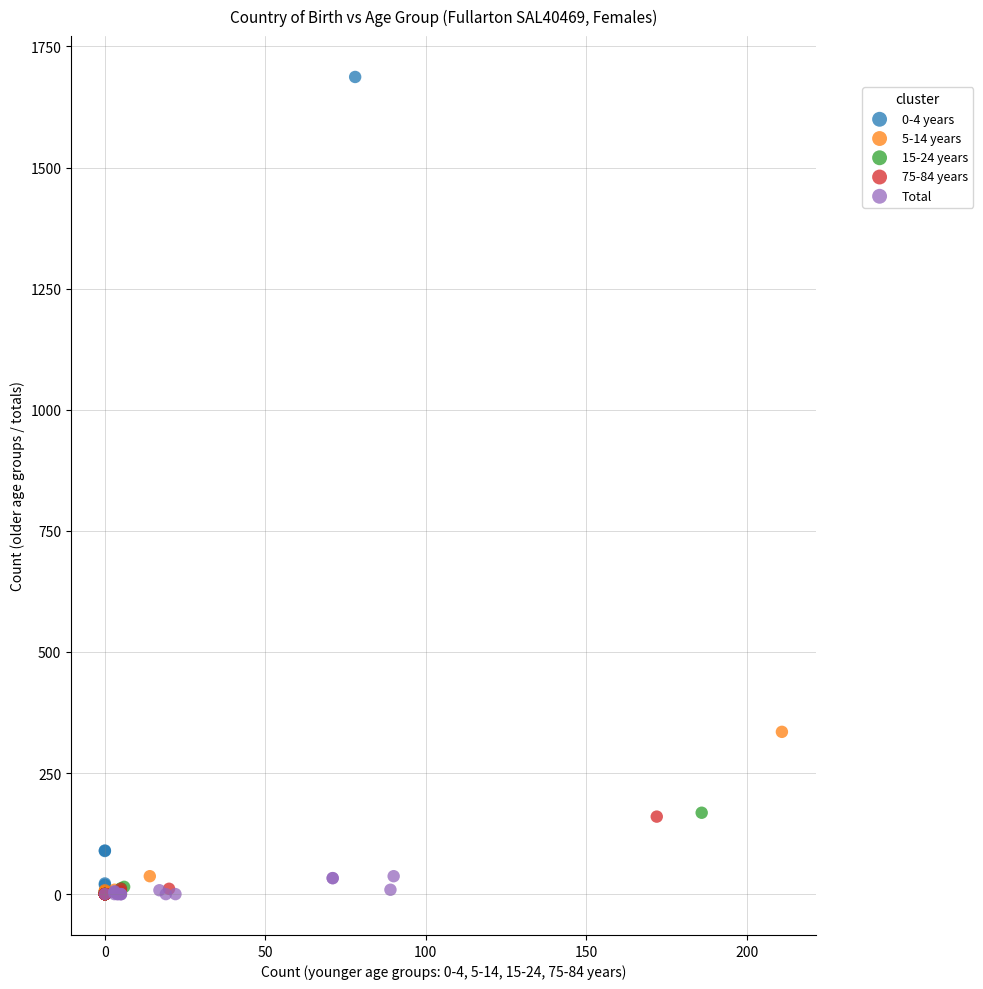

Which series has the largest Y range (max minus min)?

0-4 years